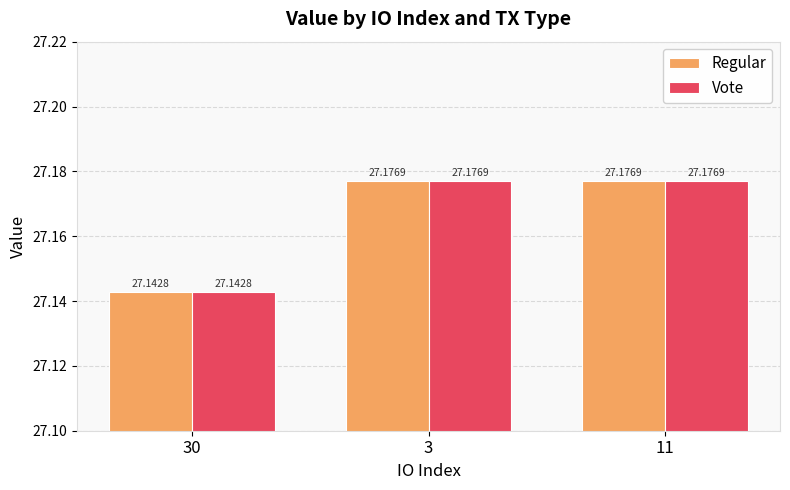

What is the sum of the Regular values at 30 and 3?

54.3